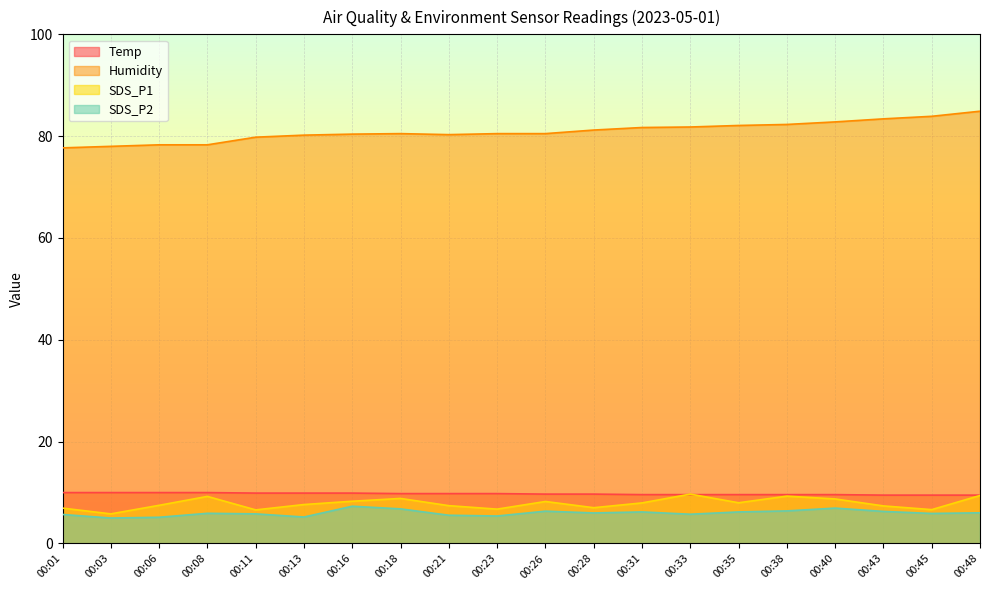

Where is the first local minimum for Humidity?

00:21